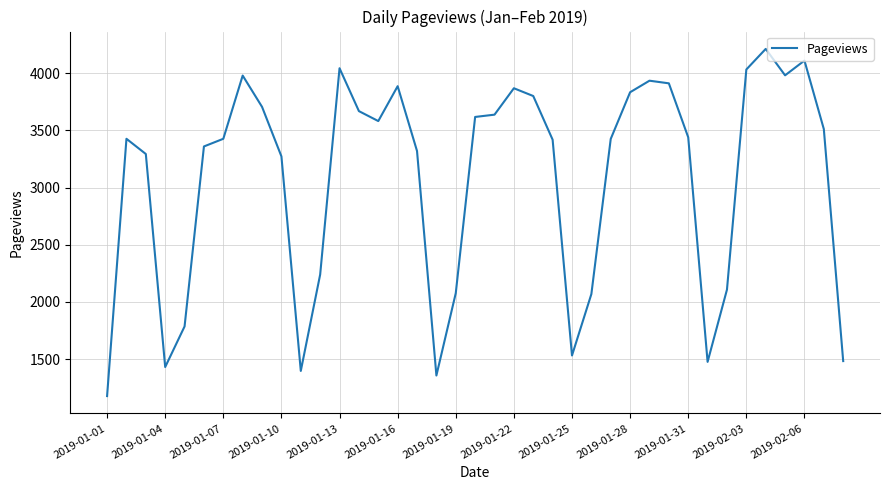

True or false: the data has more than 1 interior local peaks.

True